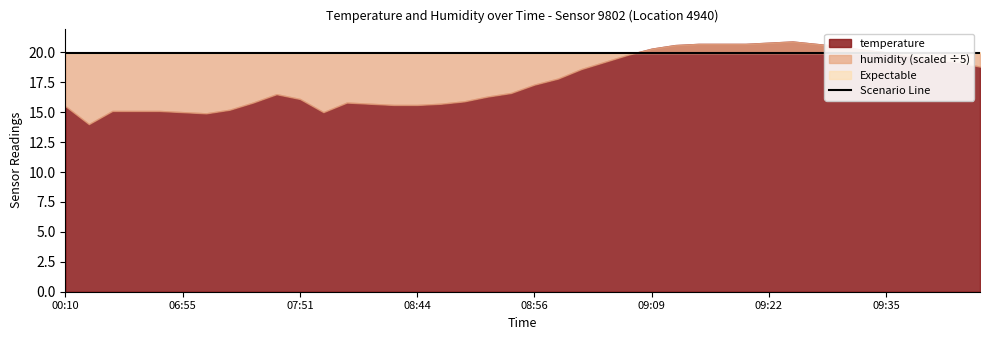

Which series has the largest total across all categories?

humidity